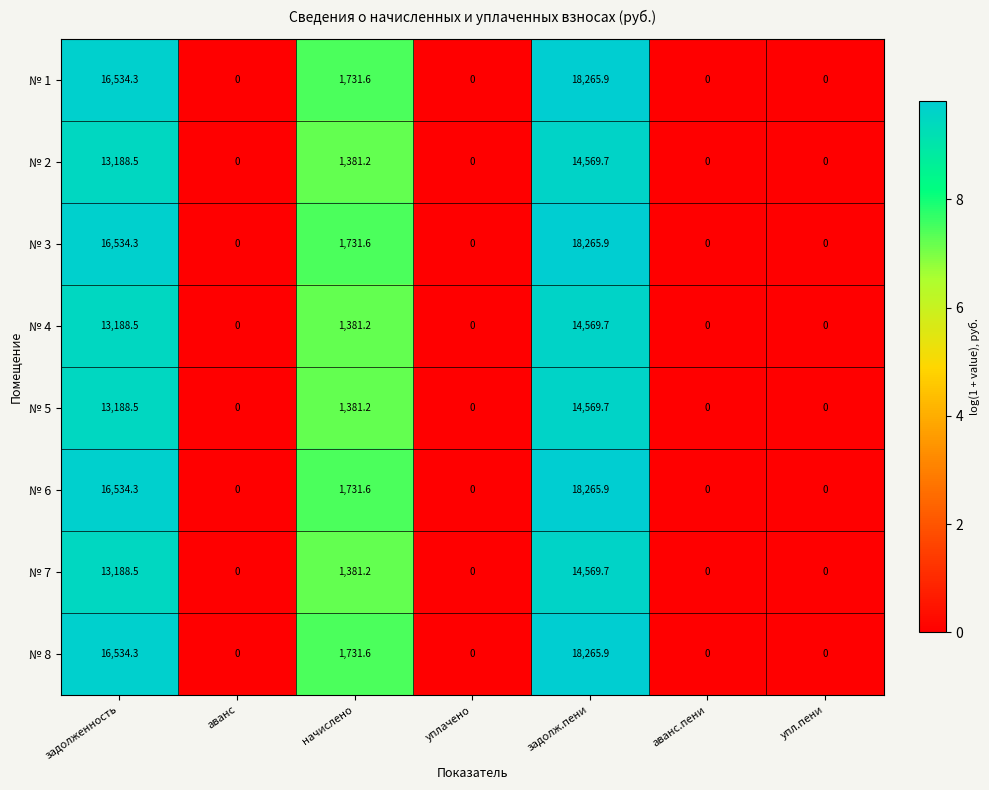

At how many categories does at least one series exceed 4?

3